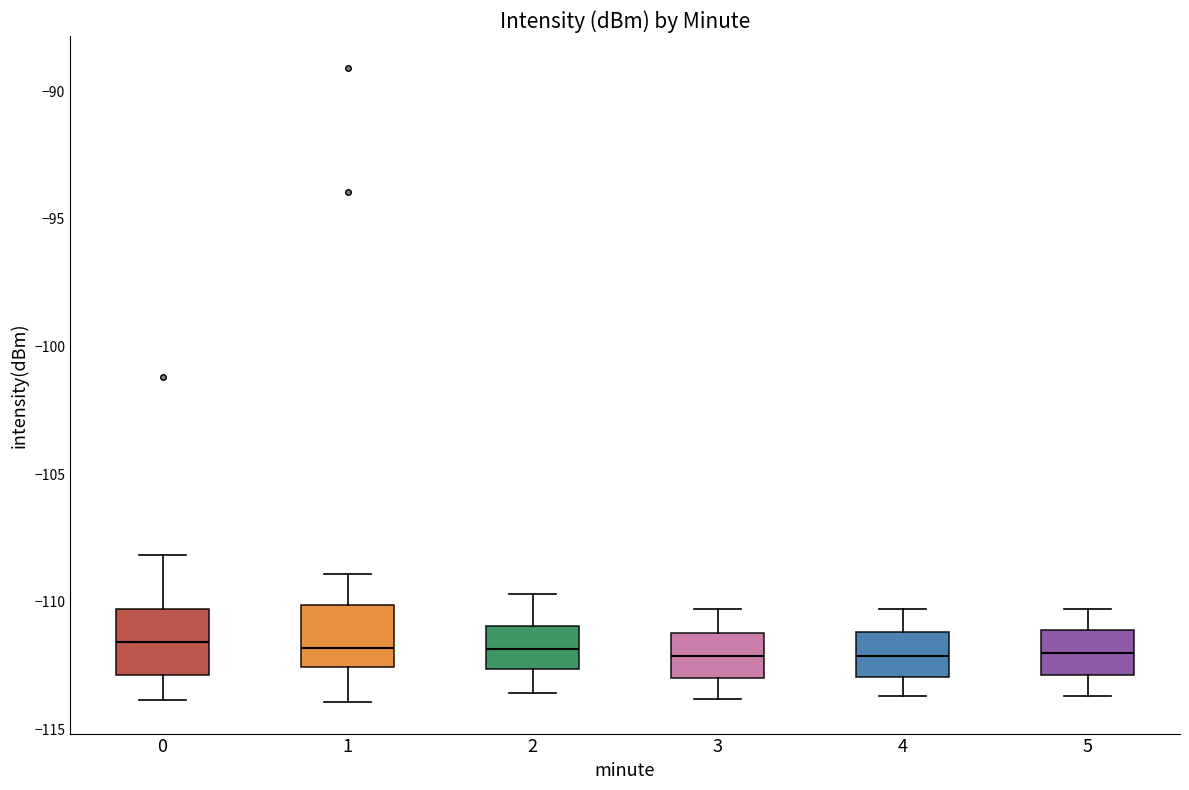

Reading left to right, read every box against the y-axis: the position of its median line, the range the box covers, and the ends of its whiskers. The values are not printed on the chart, so give them approximately, as read against the axis.

0: median -111.5, box -113.0 to -110.5, whiskers -114.0 to -108.0
1: median -112.0, box -112.5 to -110.0, whiskers -114.0 to -109.0
2: median -112.0, box -112.5 to -111.0, whiskers -113.5 to -109.5
3: median -112.0, box -113.0 to -111.0, whiskers -114.0 to -110.5
4: median -112.0, box -113.0 to -111.0, whiskers -113.5 to -110.5
5: median -112.0, box -113.0 to -111.0, whiskers -113.5 to -110.5